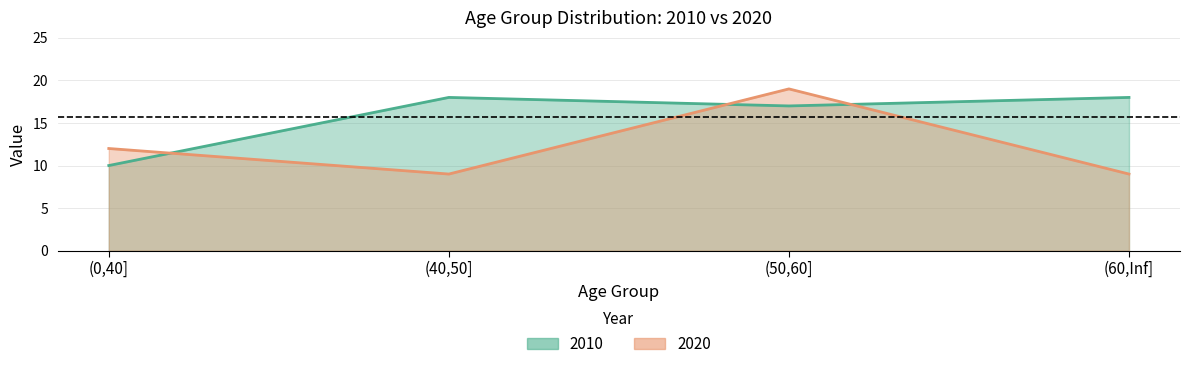

What is the difference between the maximum and second lowest values in the 2010 series?

1